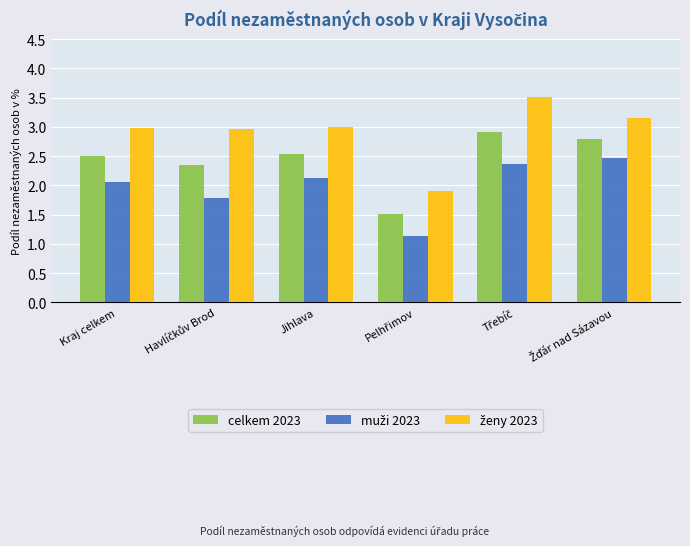

What is the minimum value shown in the chart?

1.1